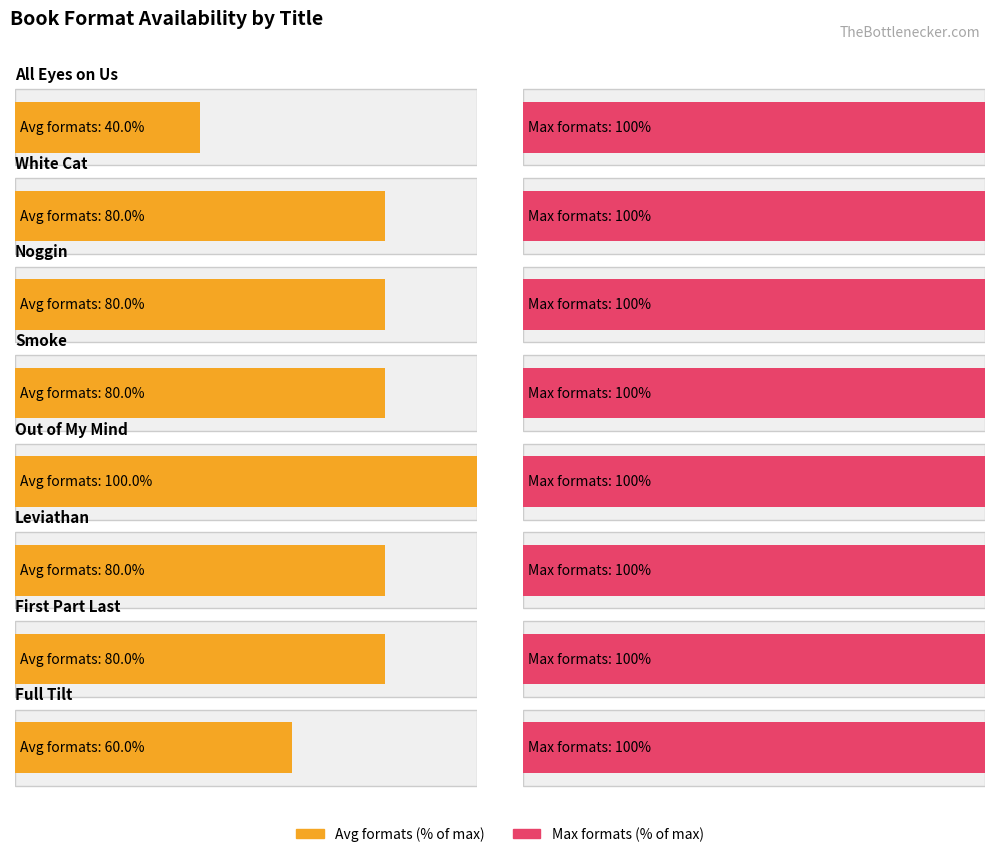

True or false: the data shows 4 at Noggin.

True